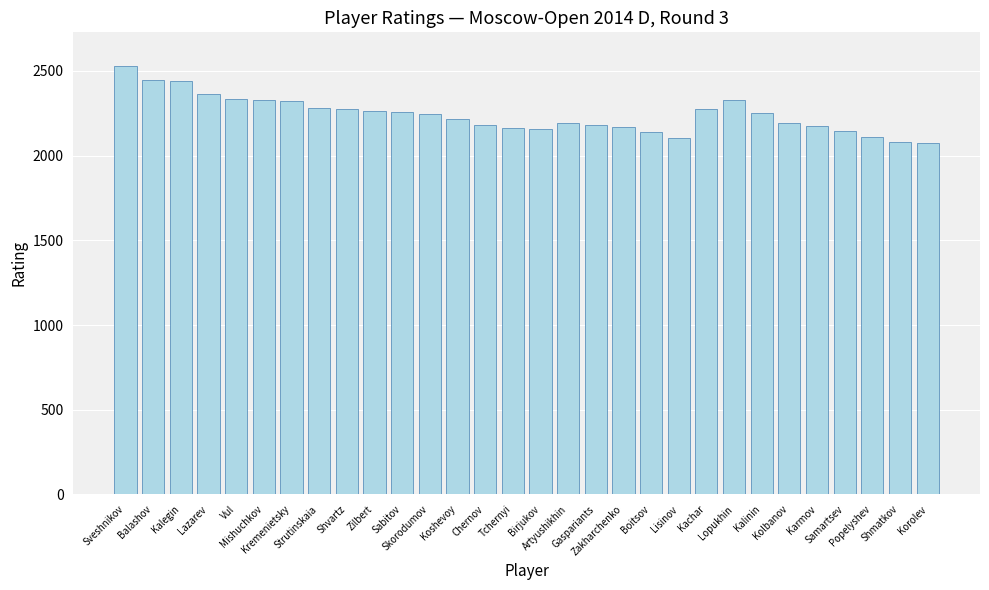

What is the value of the 8th bar from the left?

2282